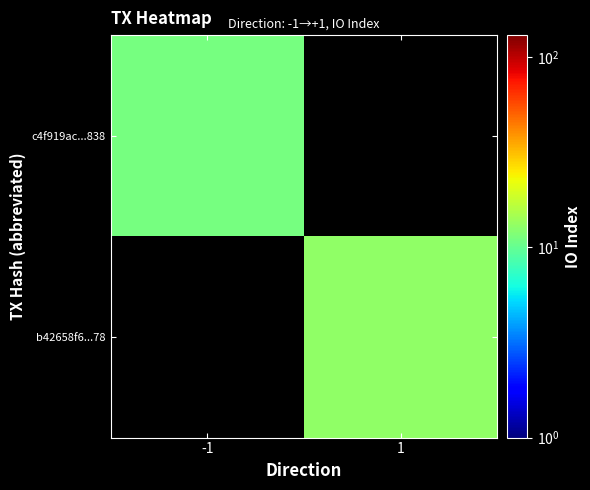

Reading left to right, transcribe all the data shown in this chart.

c4f919ac...838: -1=11	1=0
b42658f6...78: -1=0	1=13